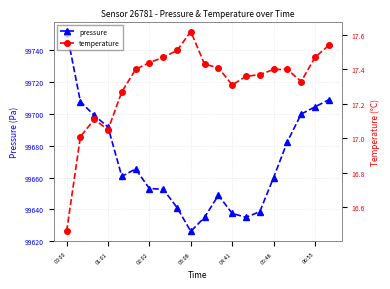

In temperature, how many points are higher than both neighbors (excluding endpoints)?

2